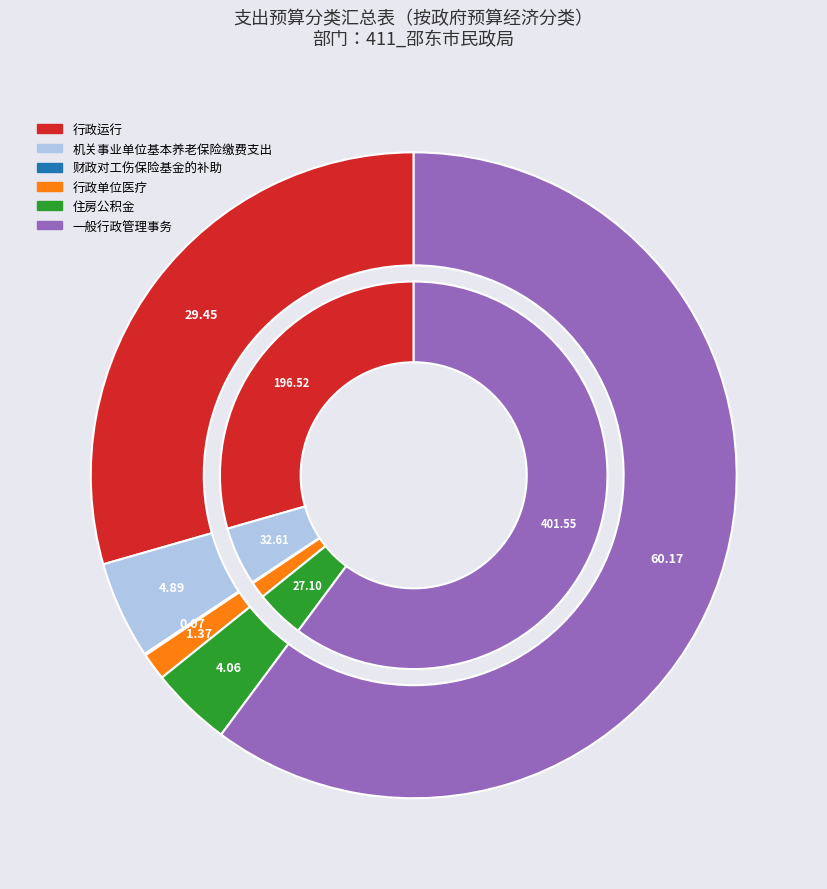

Count the number of slices in the pie.

6